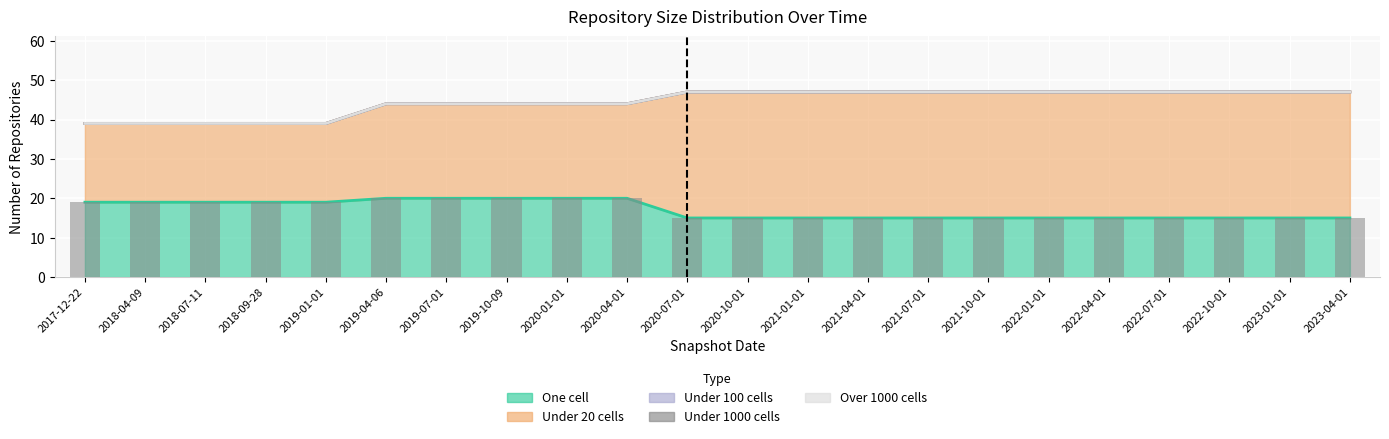

Which label corresponds to the largest value in the chart?

2020-07-01